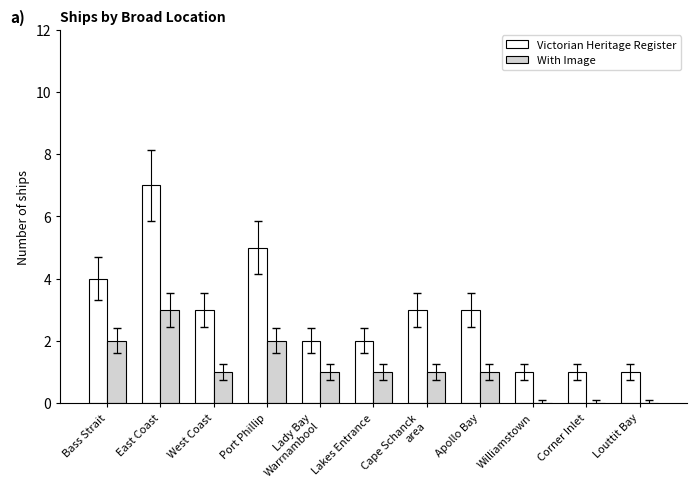

Reading left to right, transcribe all the data shown in this chart.

Victorian Heritage Register: Bass Strait=4	East Coast=7	West Coast=3	Port Phillip=5	Lady Bay
Warrnambool=2	Lakes Entrance=2	Cape Schanck
area=3	Apollo Bay=3	Williamstown=1	Corner Inlet=1	Louttit Bay=1
With Image: Bass Strait=2	East Coast=3	West Coast=1	Port Phillip=2	Lady Bay
Warrnambool=1	Lakes Entrance=1	Cape Schanck
area=1	Apollo Bay=1	Williamstown=0	Corner Inlet=0	Louttit Bay=0